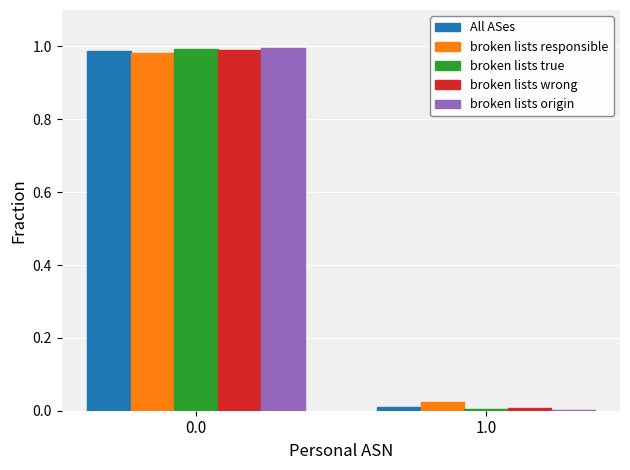

Between 0.0 and 1.0, which series saw the biggest shift?

broken lists origin